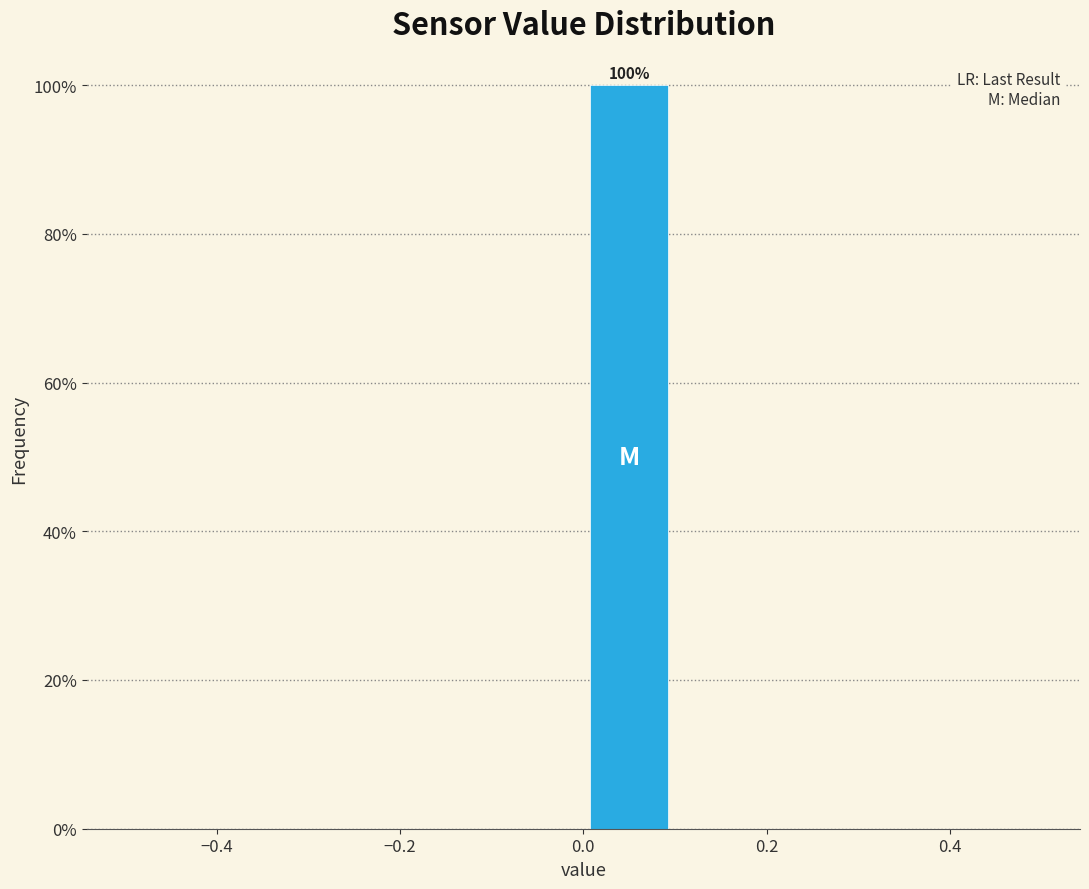

Which range on the x-axis has the tallest bar?

0.0 to 0.1